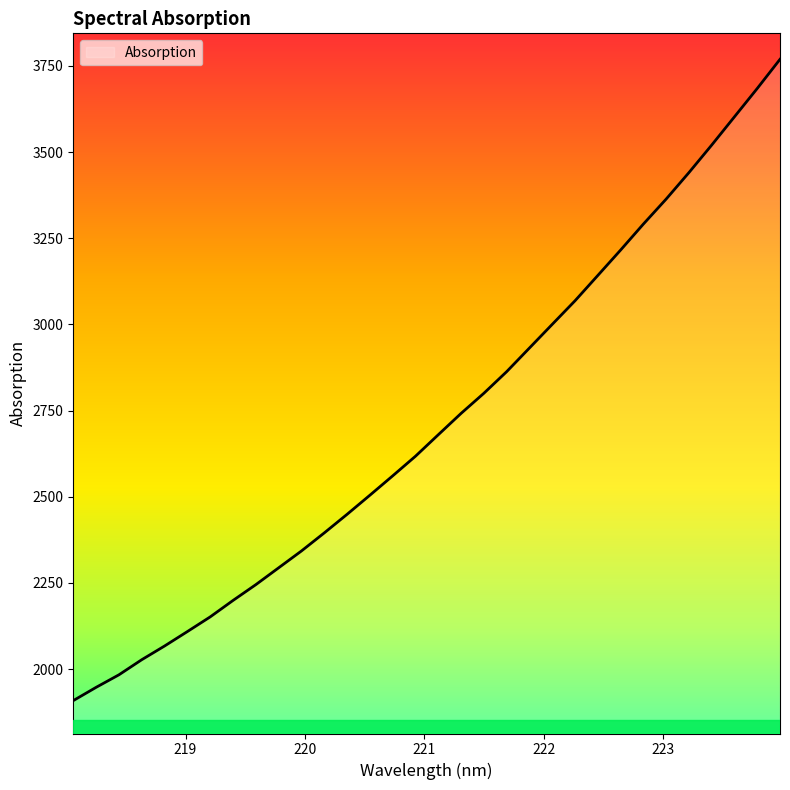

What is the smallest value displayed?

1908.5